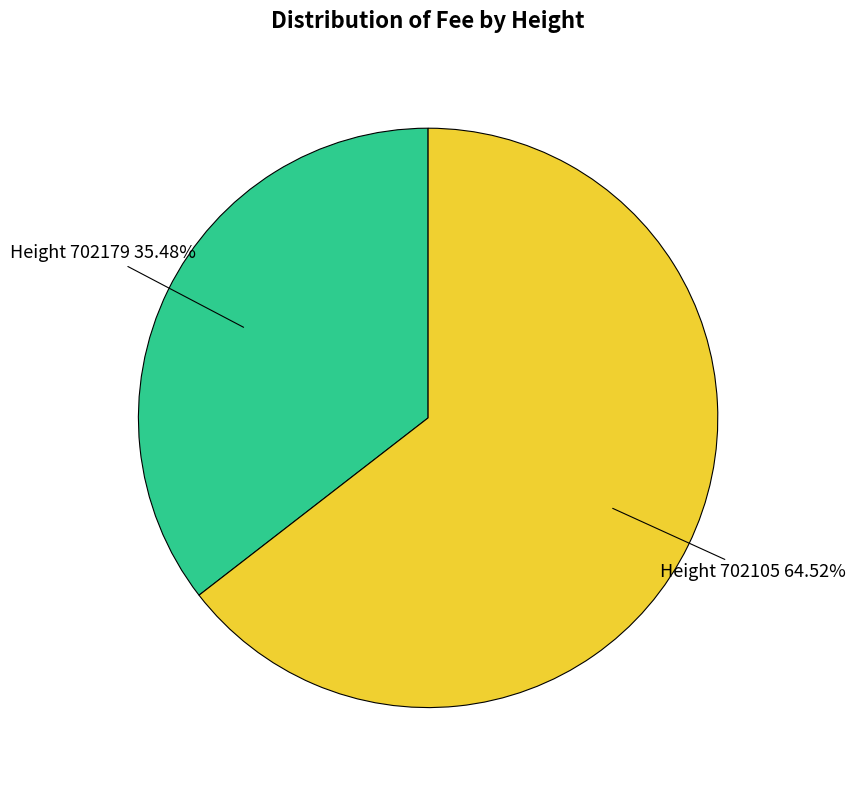

Does any single category account for the majority?

Yes